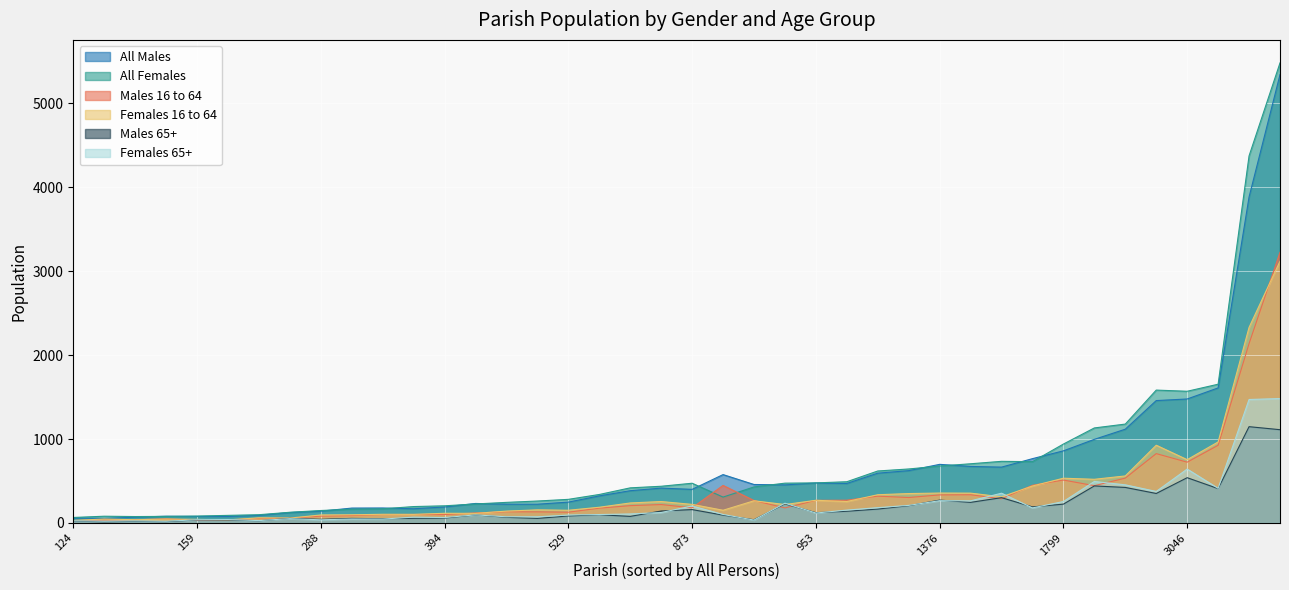

True or false: Females 16 to 64 and Males 16 to 64 cross at least once.

True